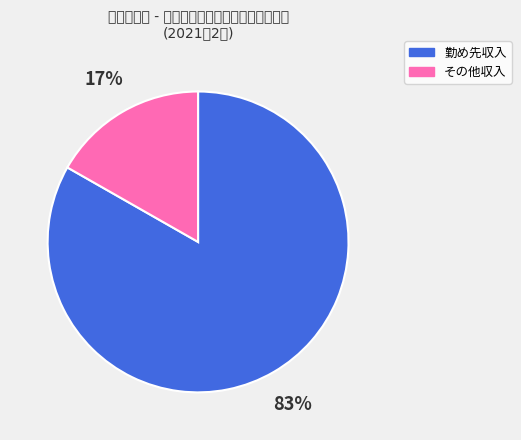

To the nearest percent, what is the difference between the largest and smallest slice percentages?

66%